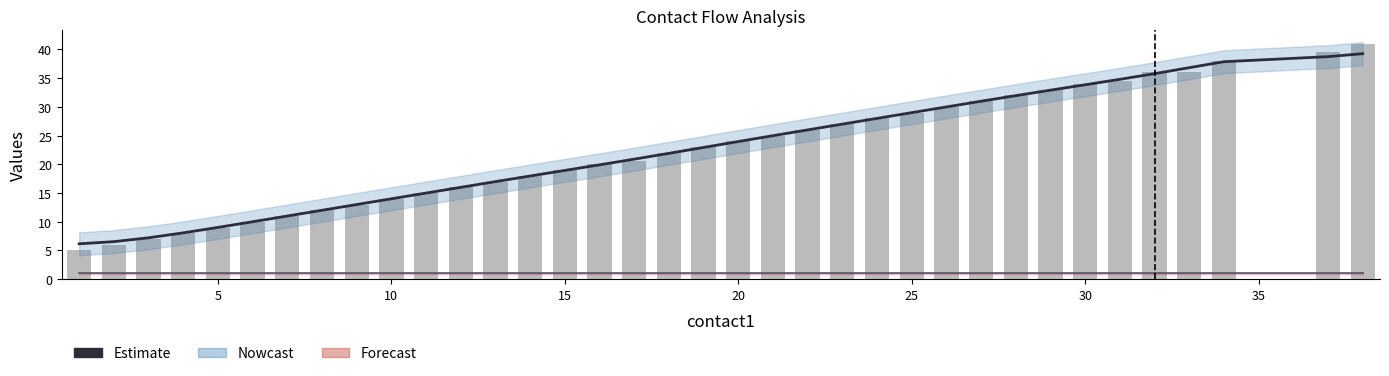

Reading right to left, extract all data points from this chart.

Estimate: 39.3	38.7	37.9	36.8	35.8	34.8	33.9	32.9	32.0	31.0	30.0	29.0	28.0	27.0	26.0	25.0	24.0	22.9	21.9	20.9	19.9	18.9	18.0	17.0	16.0	15.0	14.0	13.0	12.0	11.0	10.0	9.0	8.1	7.2	6.5	6.2
flow2: 1.0	1.0	1.0	1.0	1.0	1.0	1.0	1.0	1.0	1.0	1.0	1.0	1.0	1.0	1.0	1.0	1.0	1.0	1.0	1.0	1.0	1.0	1.0	1.0	1.0	1.0	1.0	1.0	1.0	1.0	1.0	1.0	1.0	1.0	1.0	1.0
contact2: 41.0	39.5	38.0	36.0	36.0	34.5	34.0	33.0	32.0	31.0	30.0	29.0	28.0	27.0	26.0	25.0	24.0	23.0	22.0	20.5	20.0	19.0	18.0	17.0	16.0	15.0	14.0	13.0	12.0	11.0	10.0	9.0	8.0	7.0	6.0	5.0